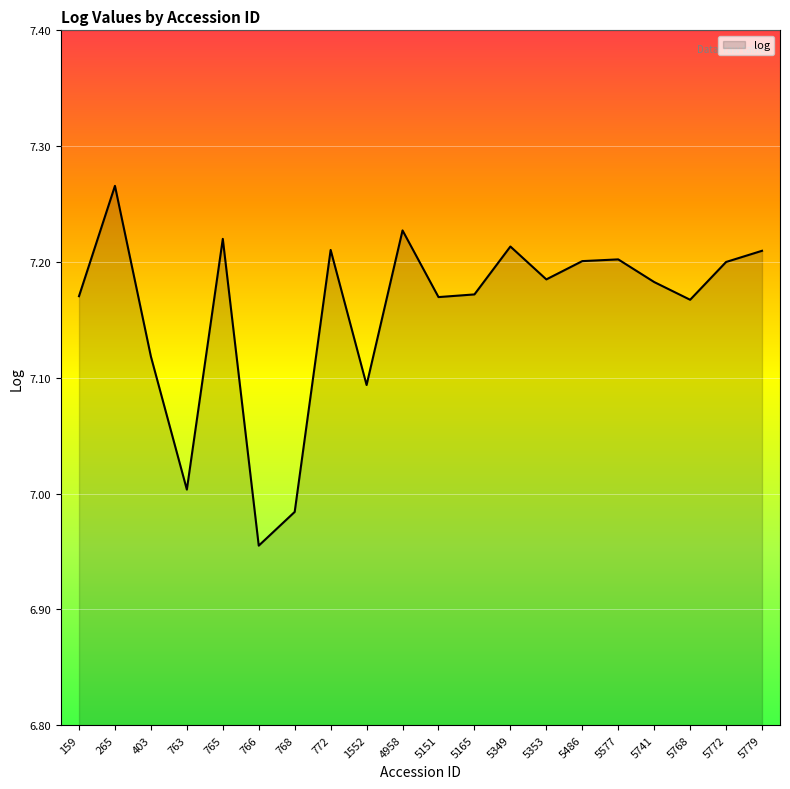

The chart shows a value of 11.7 at 768. True or false?

False